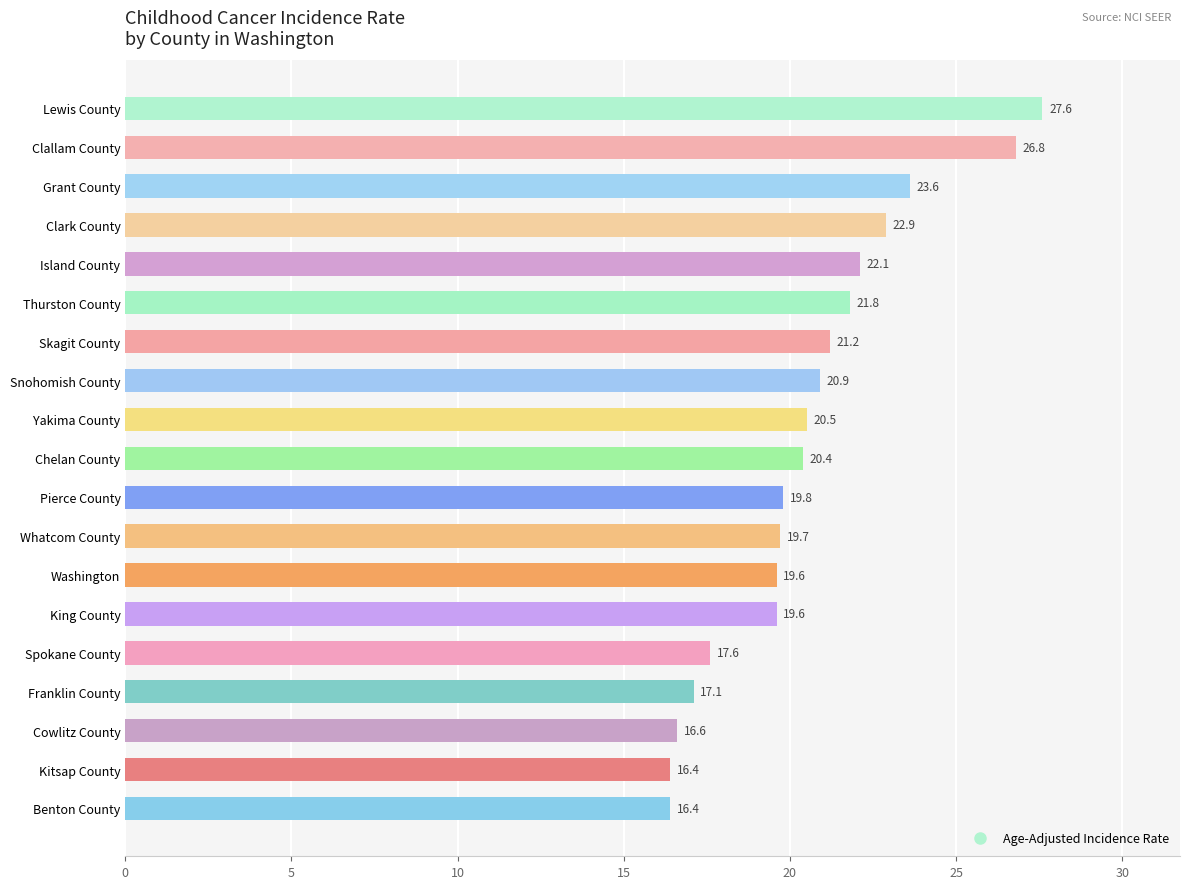

How many values are below 20?

9